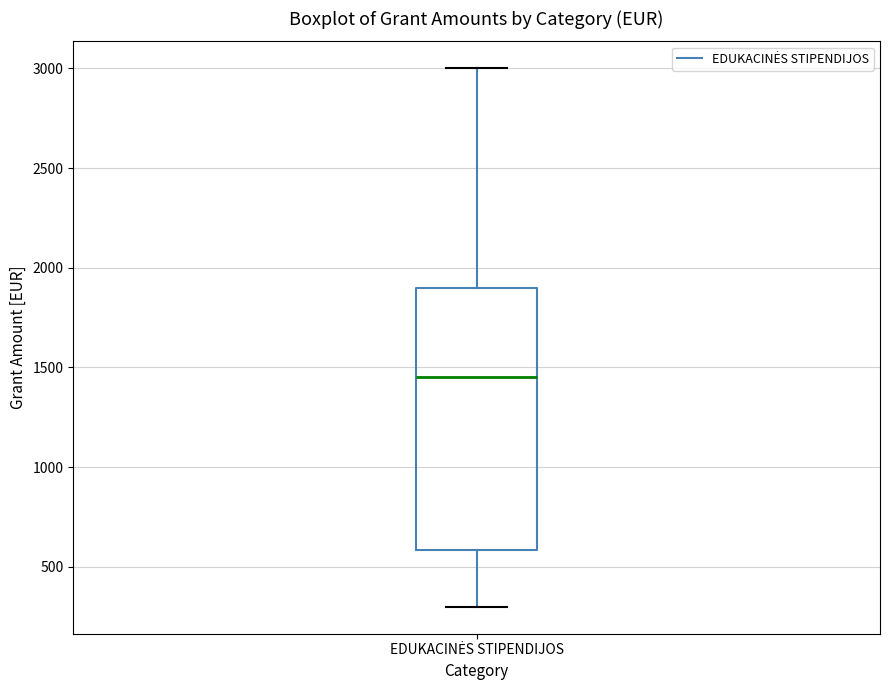

Read this box plot against the y-axis: the position of the median line, the range covered by the box, and the ends of both whiskers. The values are not printed on the chart, so give them approximately, as read against the axis.

median 1450, box 600 to 1900, whiskers 300 to 3000